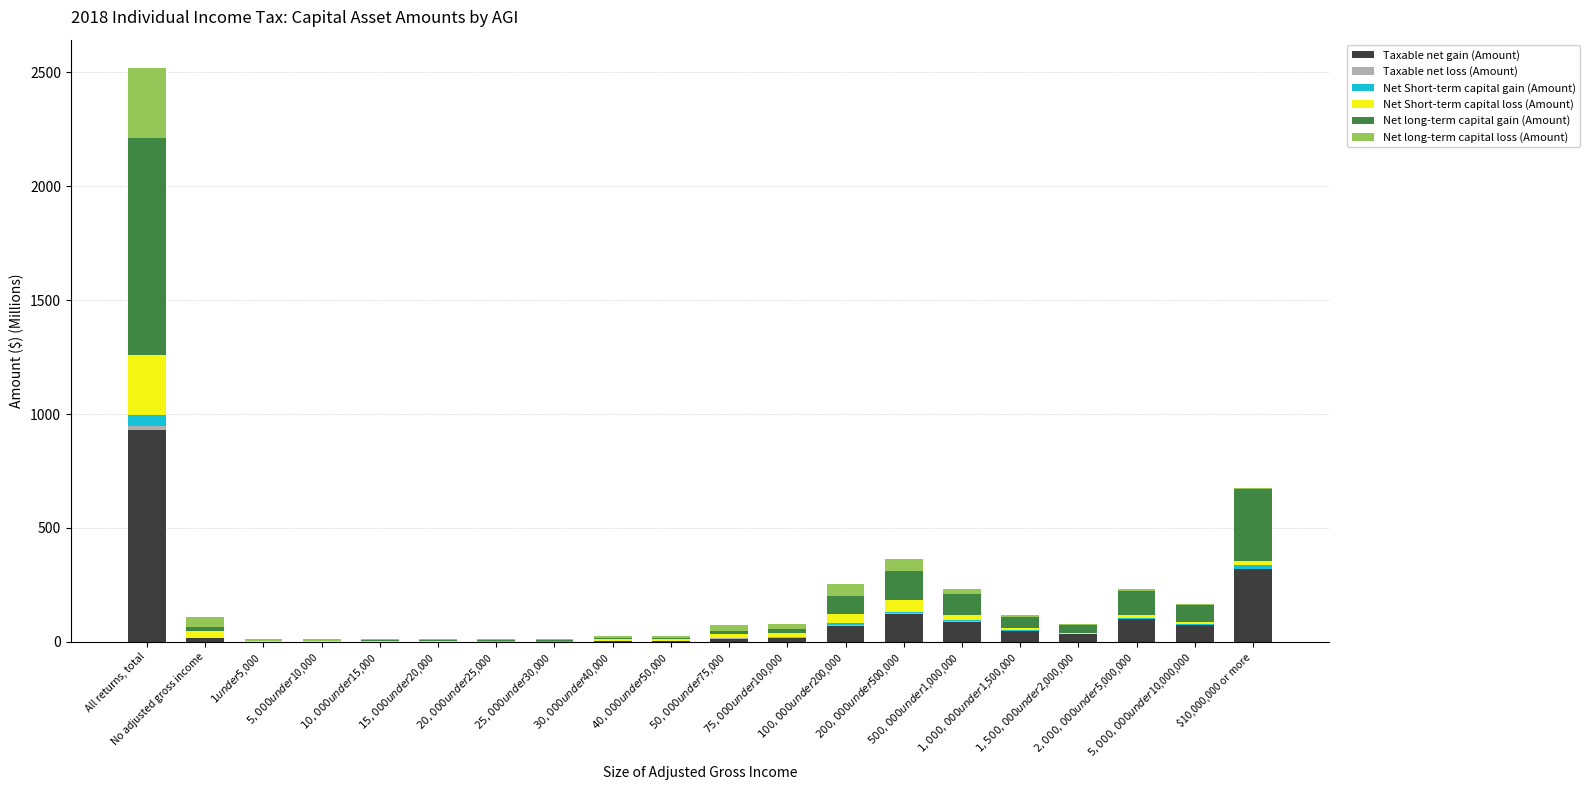

What is the highest value of the Taxable net gain (Amount) series?

928.9